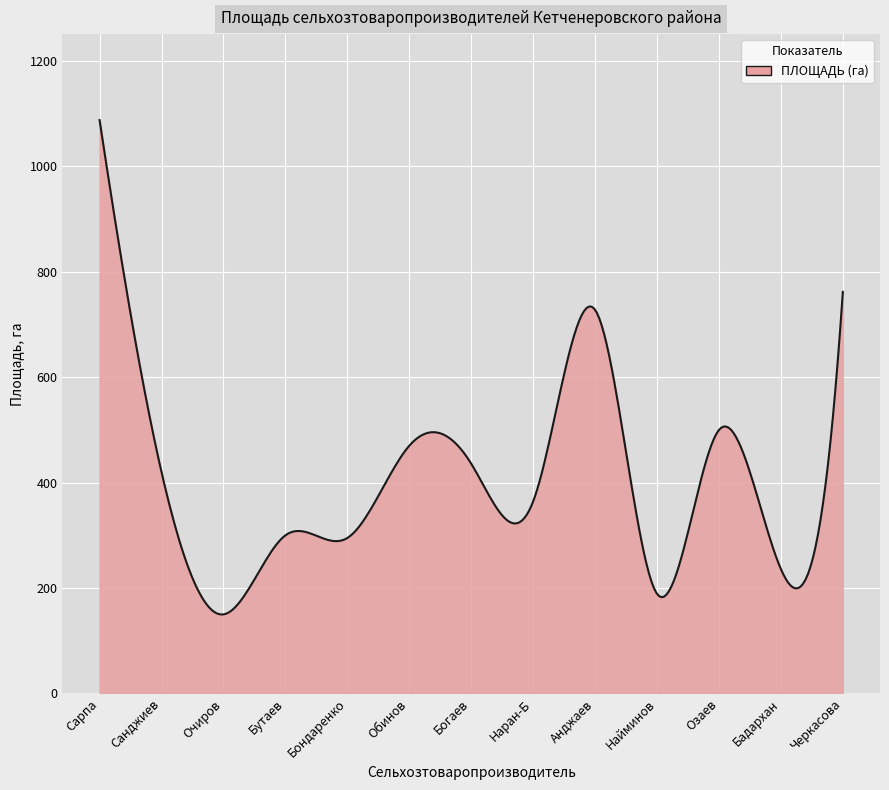

What is the minimum value shown in the chart?

149.8